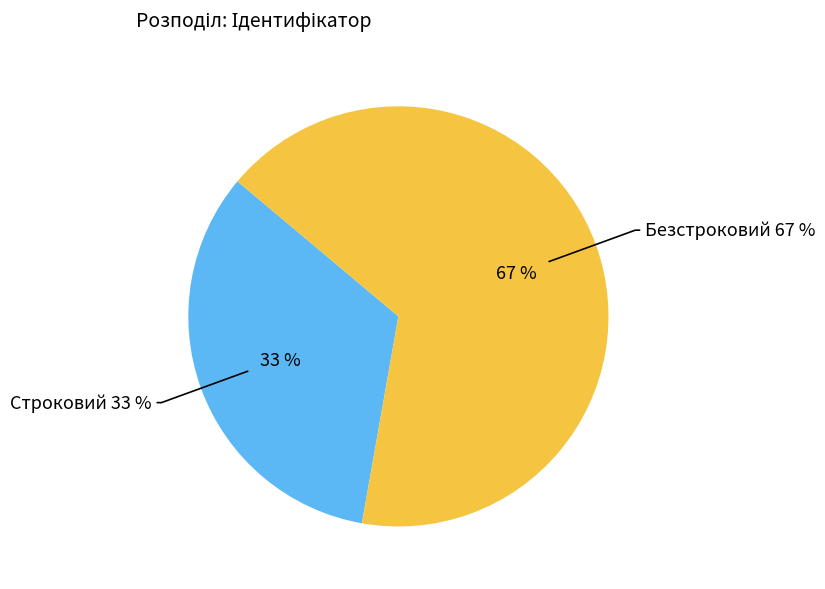

Which slice is the largest?

Безстроковий